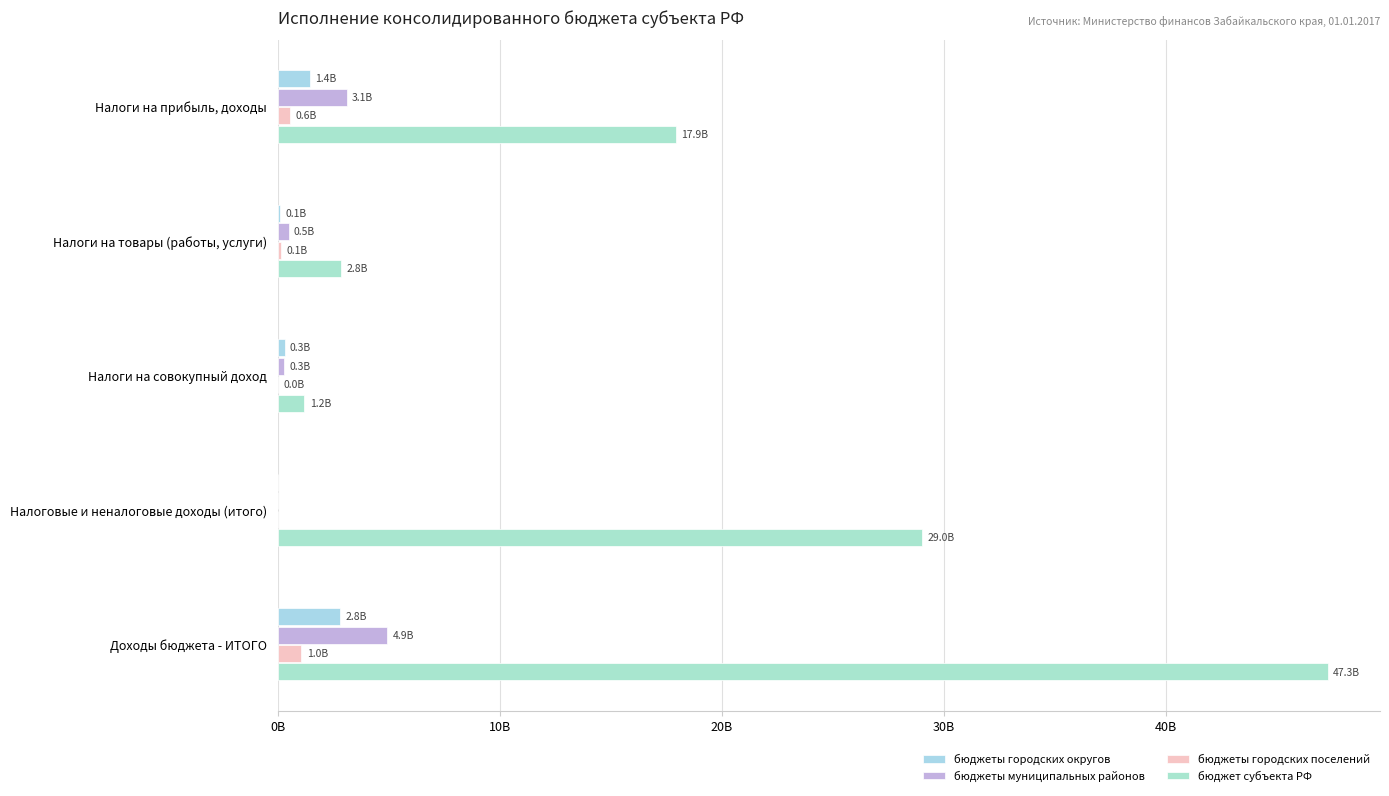

What position from the left is Налоговые и неналоговые доходы (итого)?

4